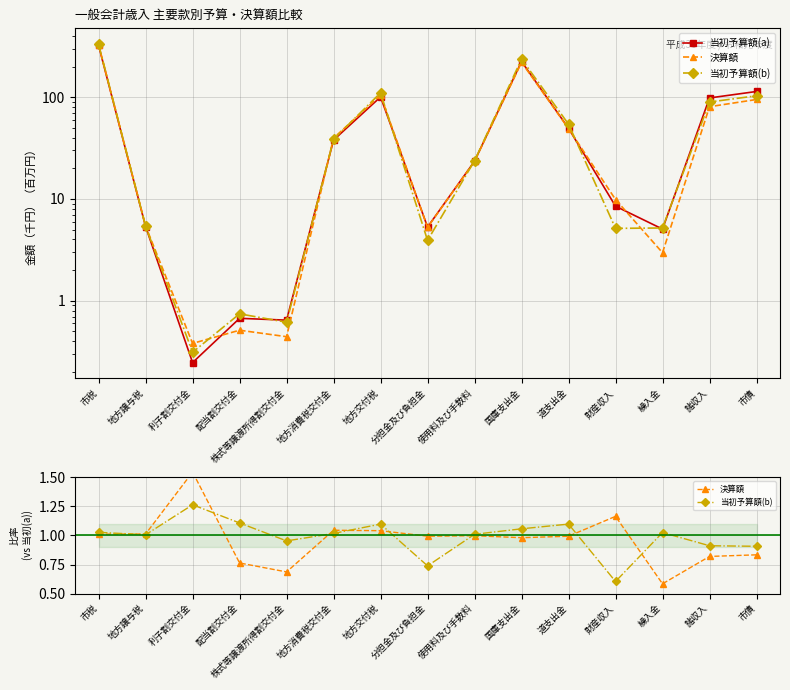

How many lines are shown in the chart?

3